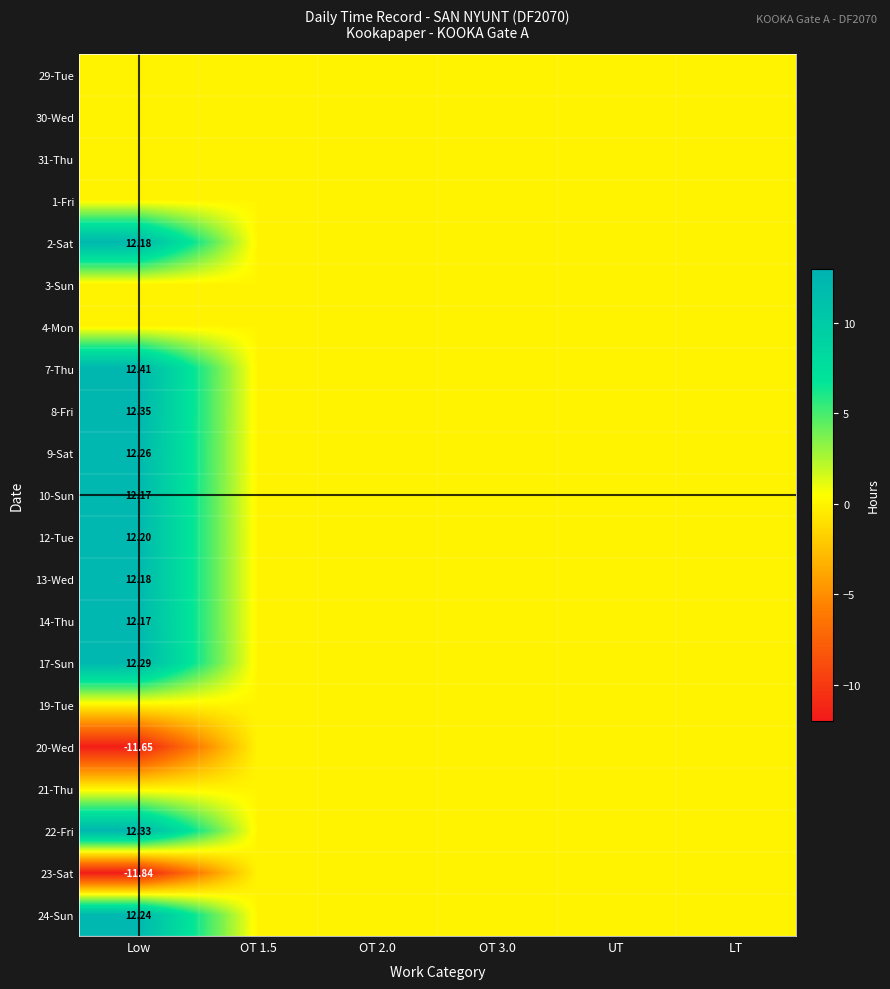

At which category is the sum across all series the highest?

Low